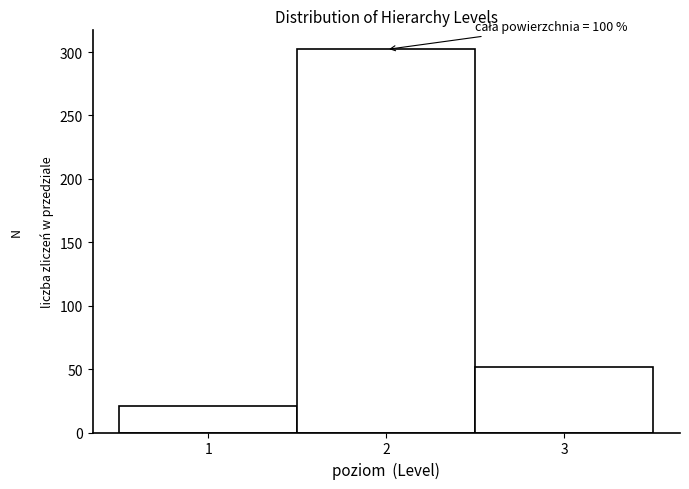

Over which range of the x-axis is the bar tallest?

1.5 to 2.5